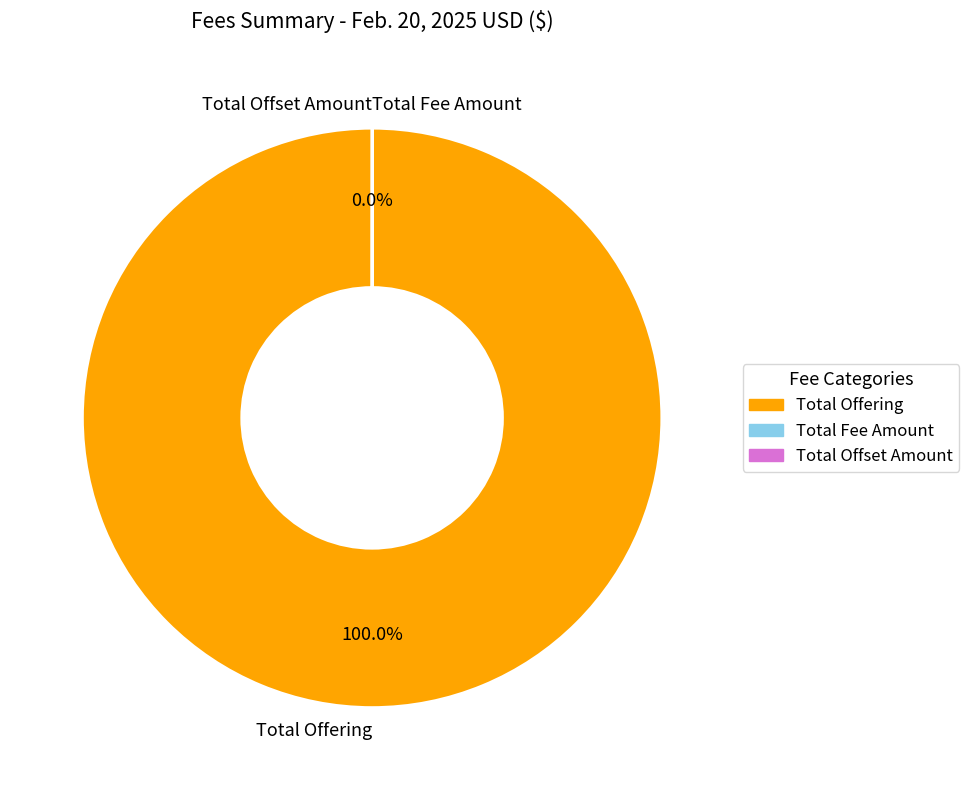

Which slice represents more than half of the pie?

Total Offering